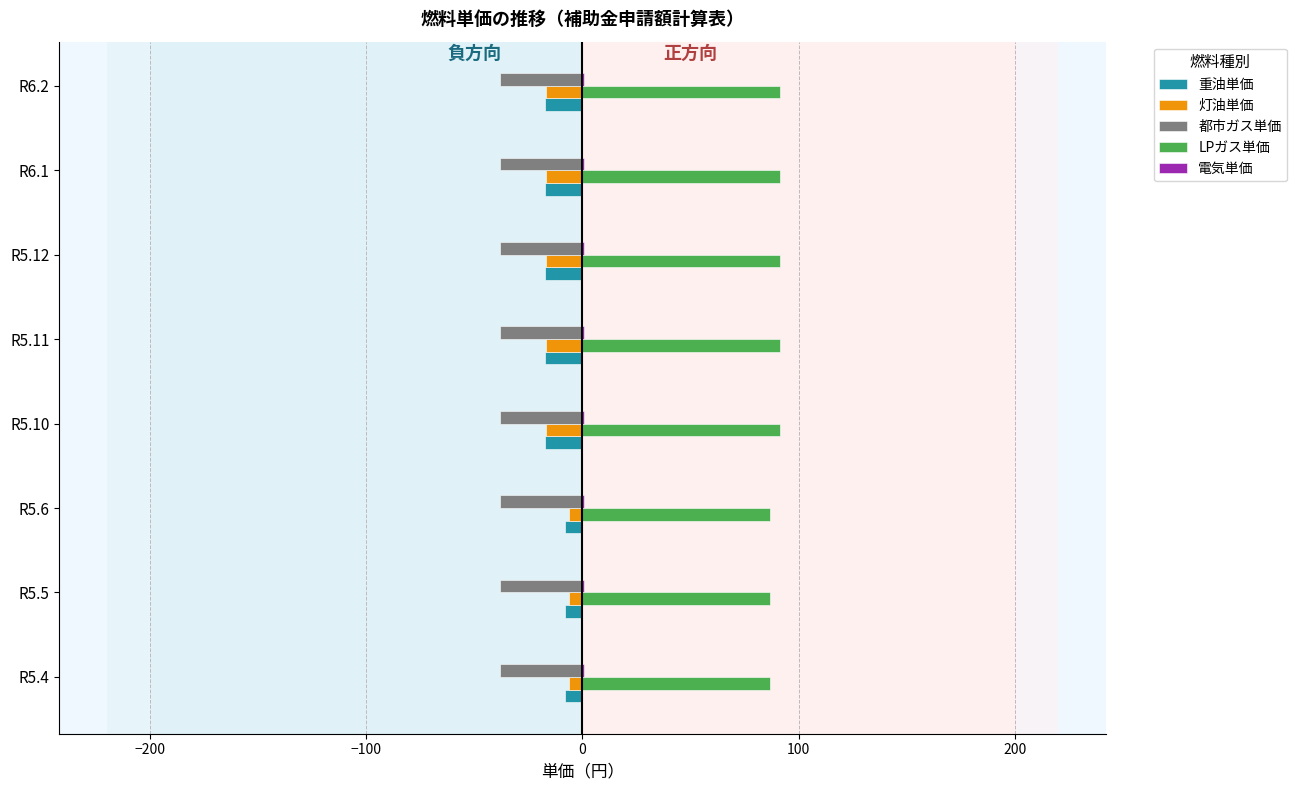

The value of 都市ガス単価 at R5.5 is -13.9. True or false?

False